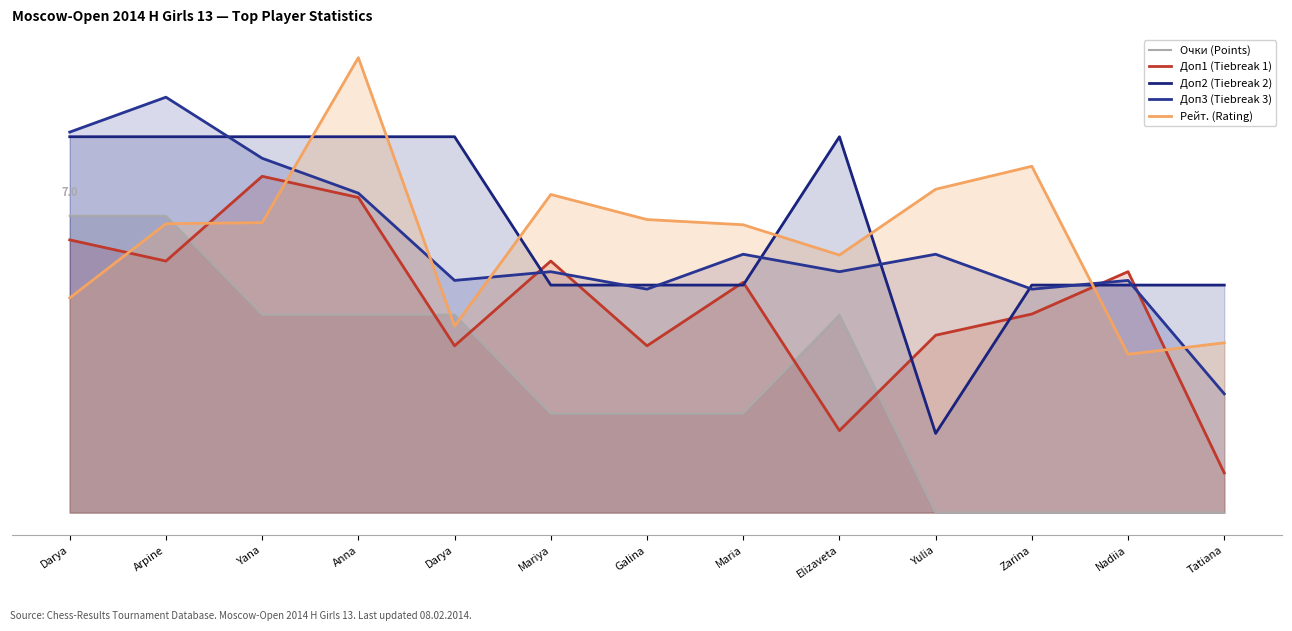

What is the label of the 8th point from the left?

Maria